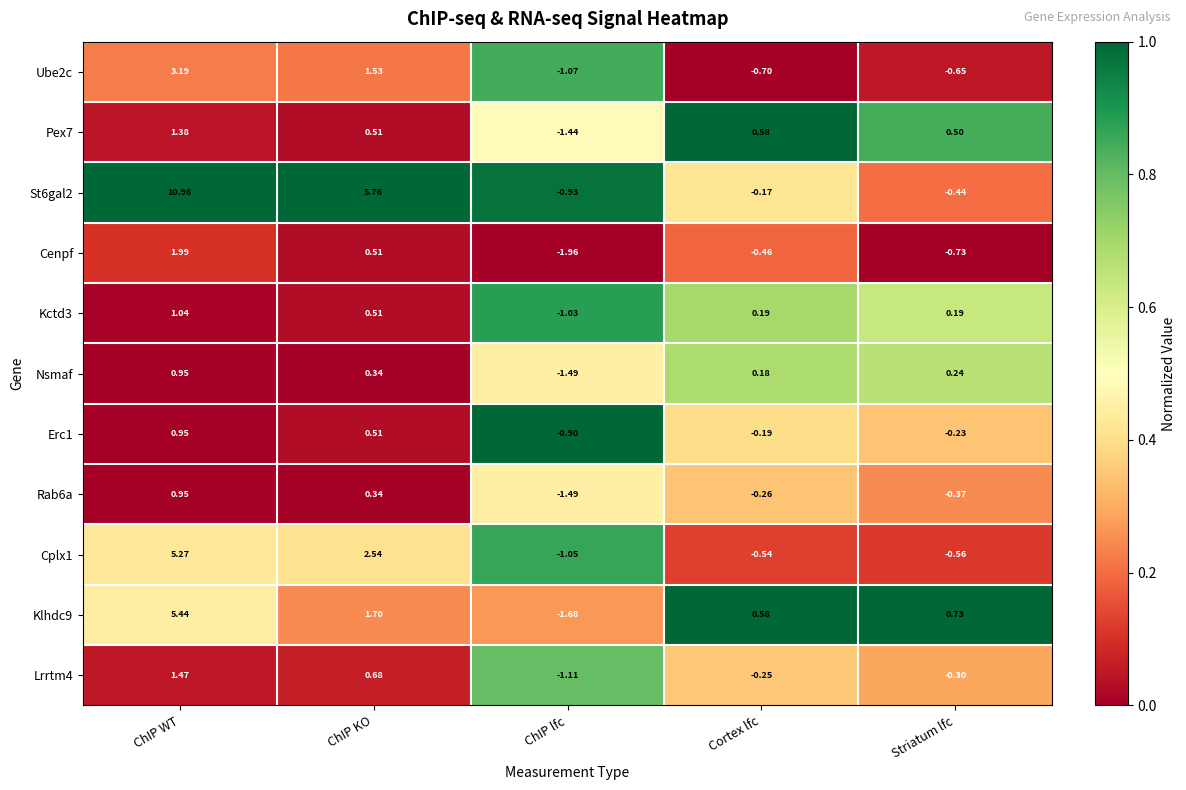

Which category has the lowest value across all series?

ChIP lfc